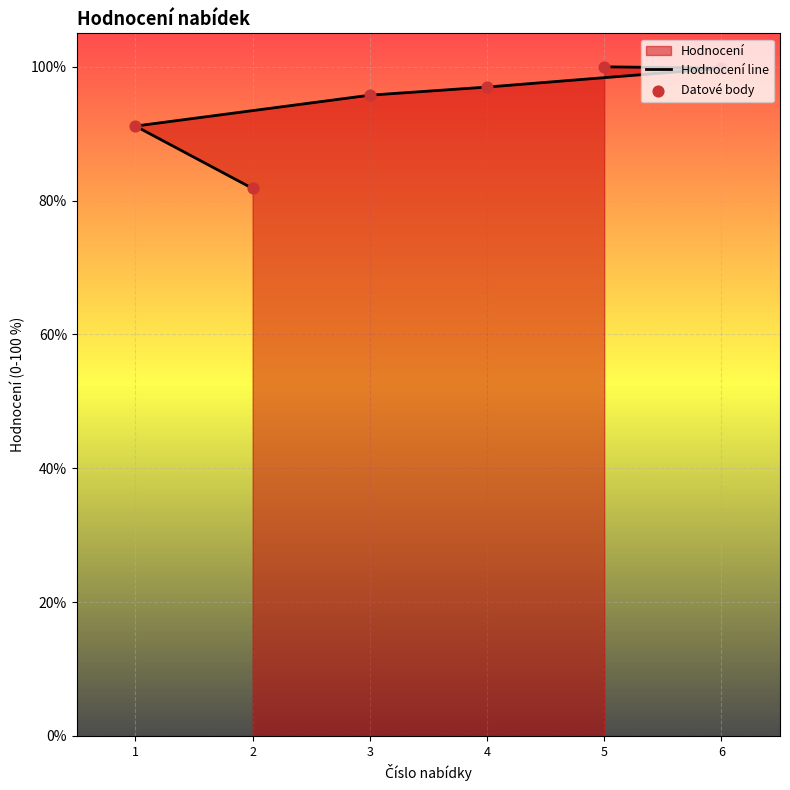

What is the total value across all series at 4?

193.9